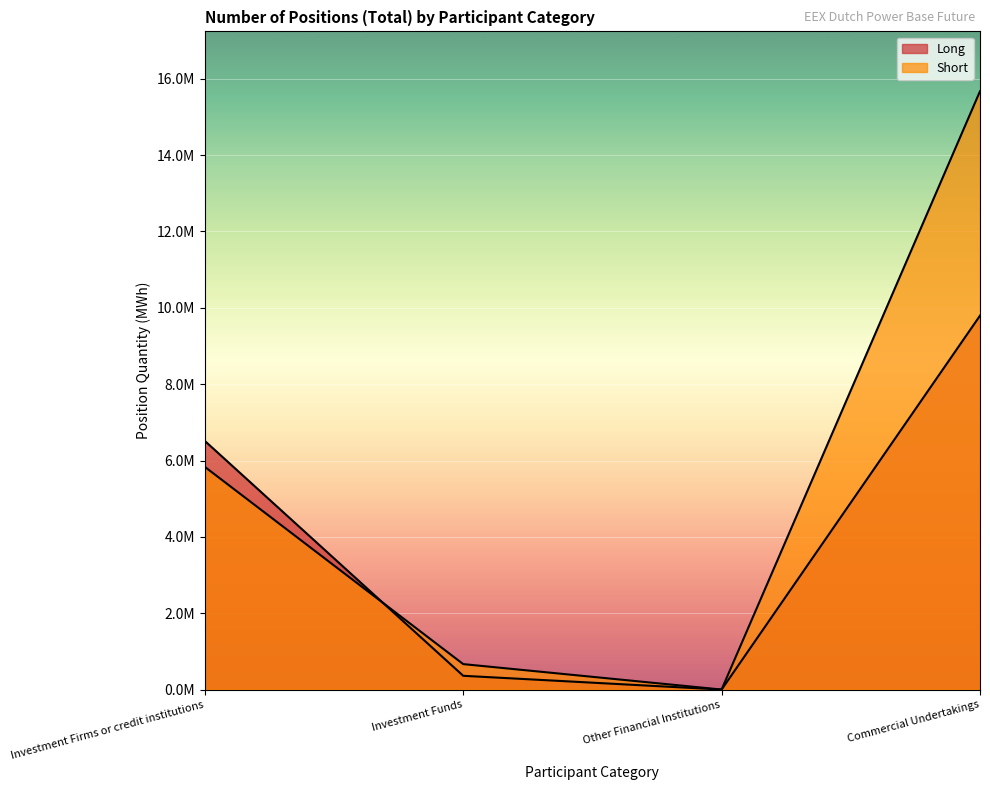

What is the difference between the highest and lowest values at Commercial Undertakings?

5878722